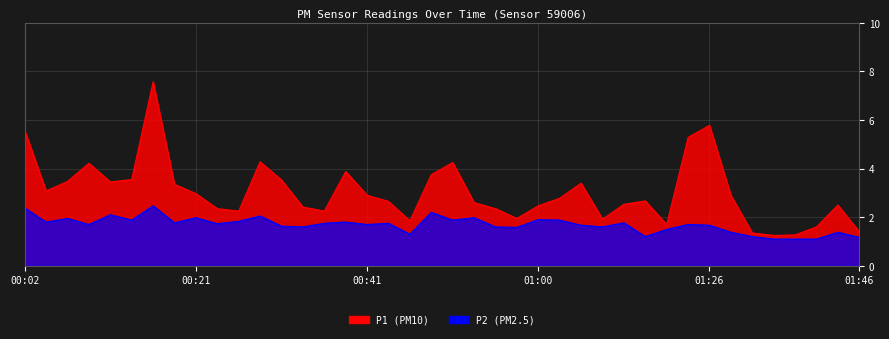

Which series has the largest total across all categories?

P1